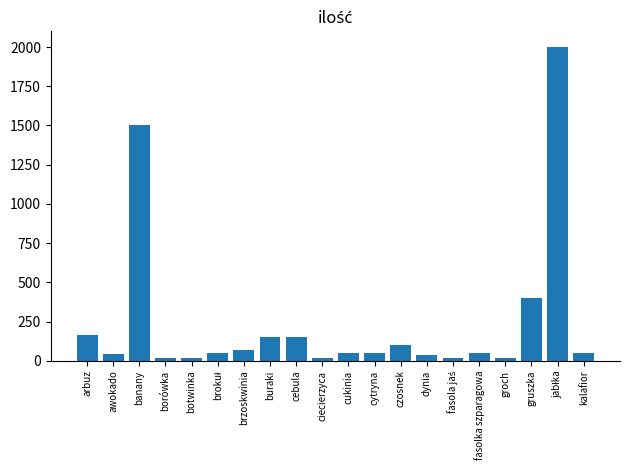

What is the value of the 20th bar from the left?

50